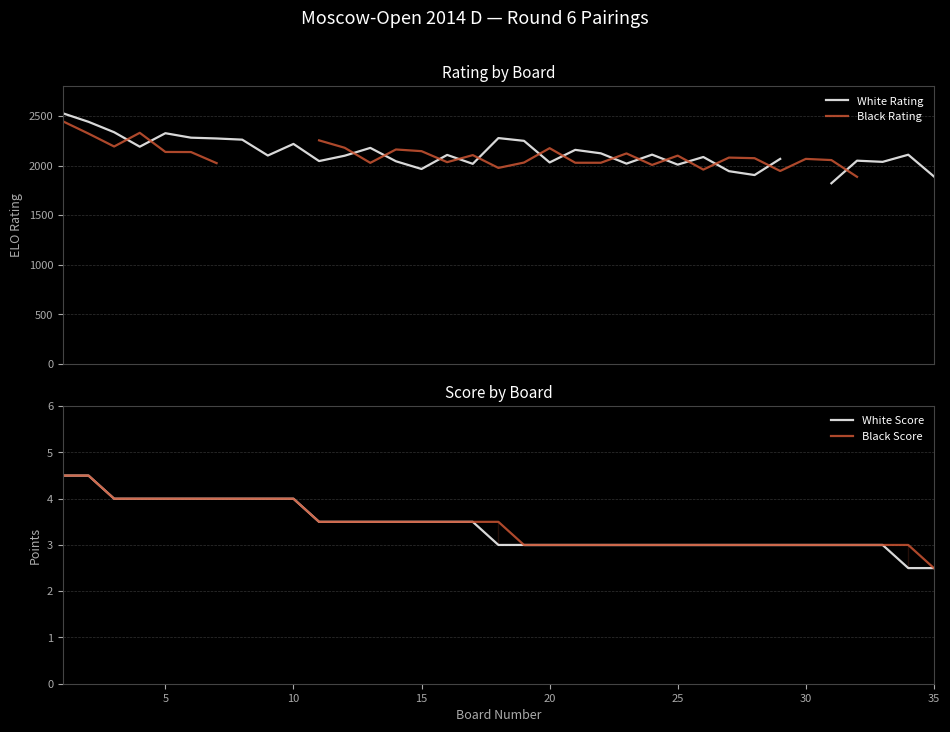

How many interior local peaks does the White Rating series have?

10